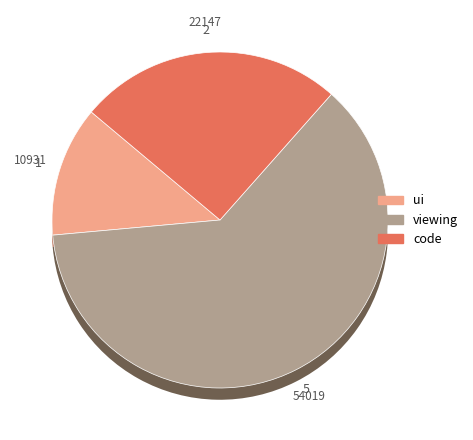

Is viewing the majority of the pie?

Yes